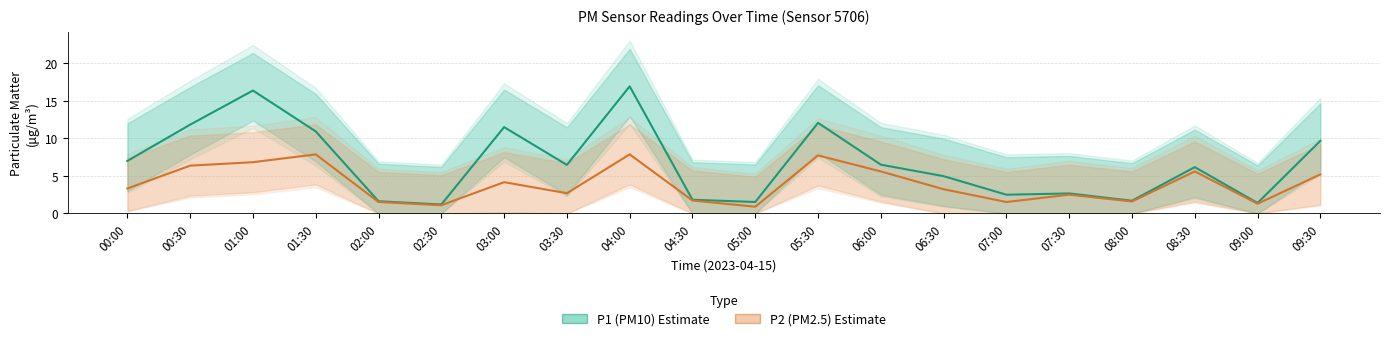

Reading left to right, list all the values displayed in this chart.

P1 (PM10) Estimate: 7.0	11.8	16.4	10.9	1.6	1.2	11.5	6.5	16.9	1.8	1.5	12.1	6.5	5.0	2.5	2.7	1.7	6.2	1.4	9.7
P2 (PM2.5) Estimate: 3.3	6.4	6.8	7.9	1.5	1.1	4.2	2.7	7.9	1.7	0.9	7.7	5.6	3.2	1.5	2.5	1.6	5.6	1.3	5.2